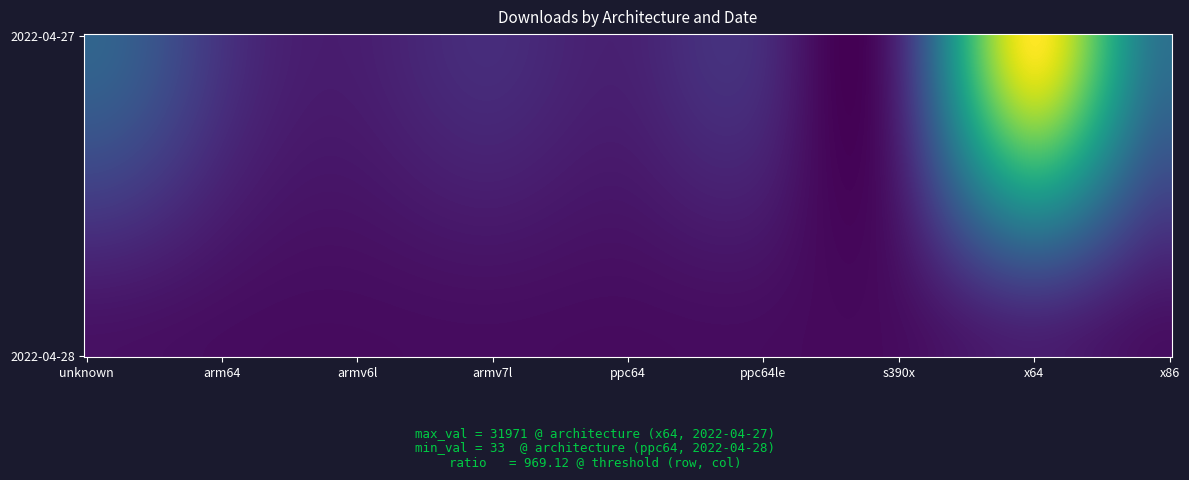

Reading left to right, extract all data points from this chart.

2022-04-27: unknown=9698	arm64=3953	armv6l=1727	armv7l=3248	ppc64=2094	ppc64le=3088	s390x=2793	x64=31971	x86=11381
2022-04-28: unknown=485	arm64=156	armv6l=44	armv7l=125	ppc64=33	ppc64le=72	s390x=80	x64=1707	x86=260